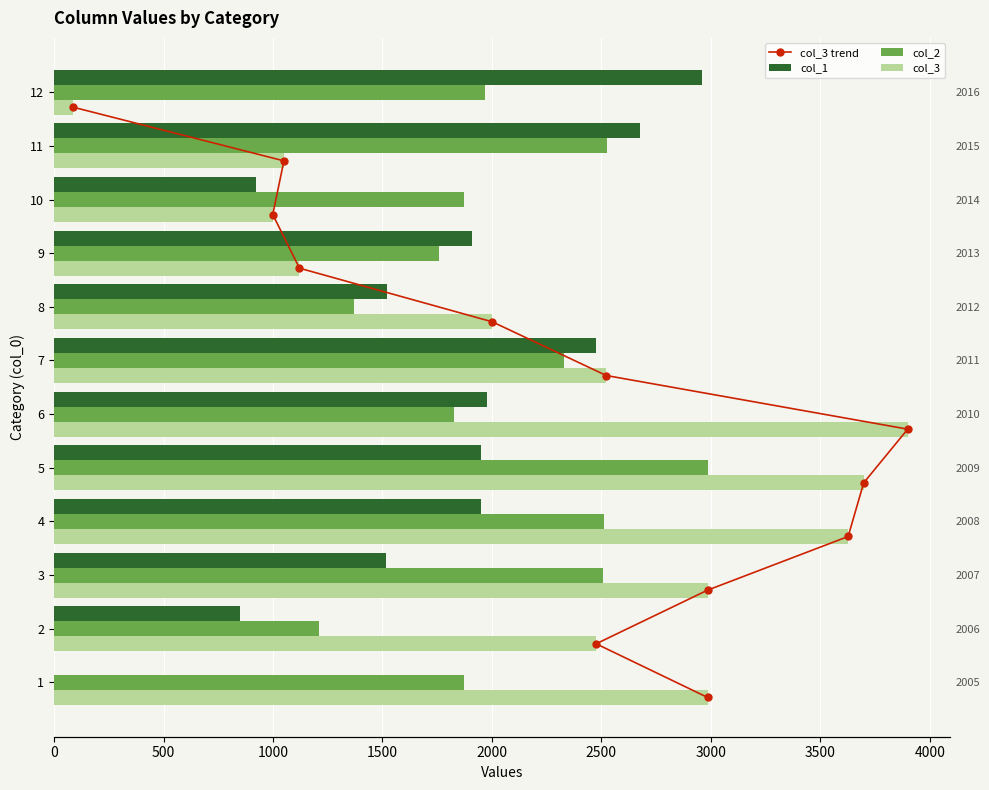

What is the difference between the maximum and second lowest values in the col_3 series?

2900.0